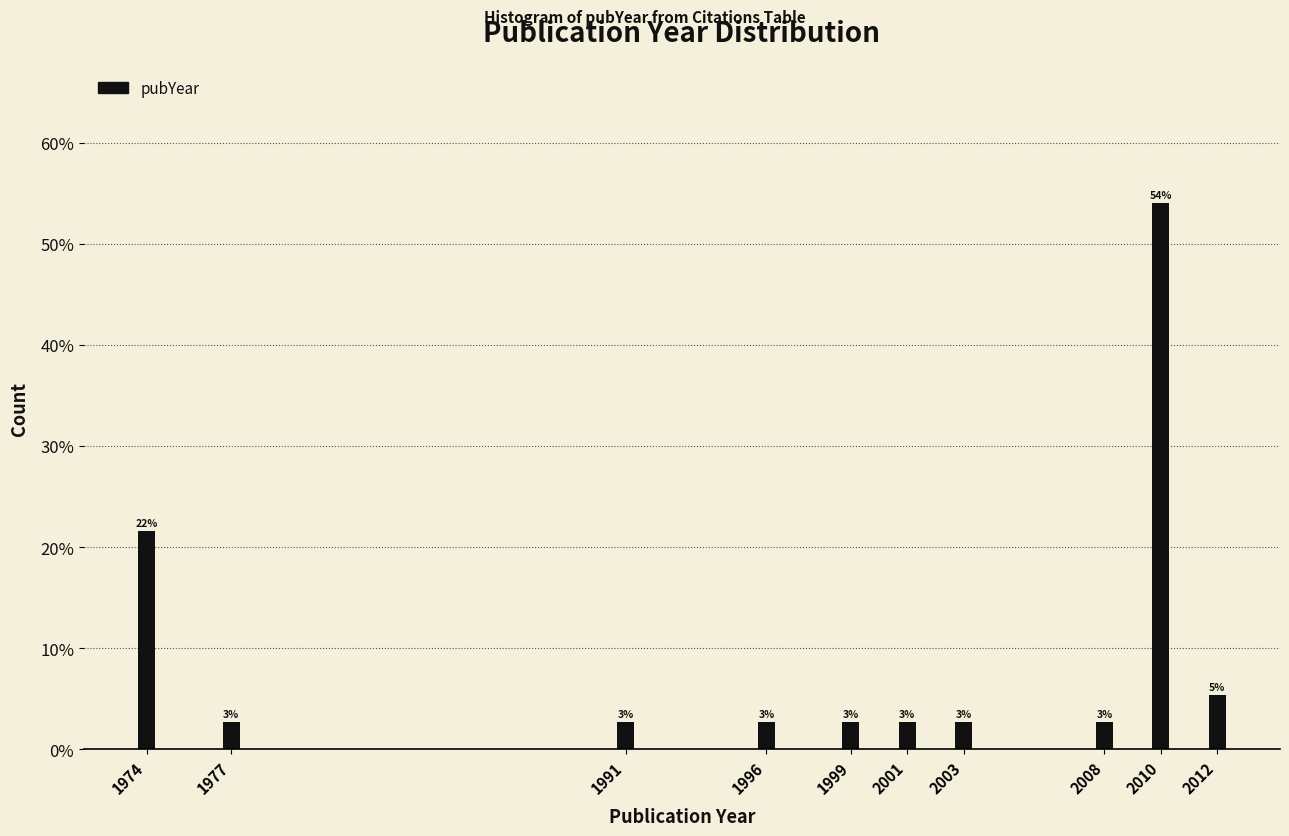

Does the chart contain any negative values?

No